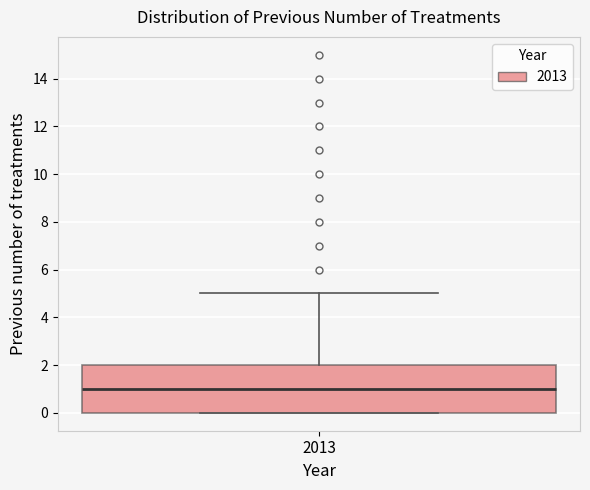

Where does the upper whisker of the box at x = 2013 end on the y-axis? The values are not printed on the chart, so give them approximately, as read against the axis.

5